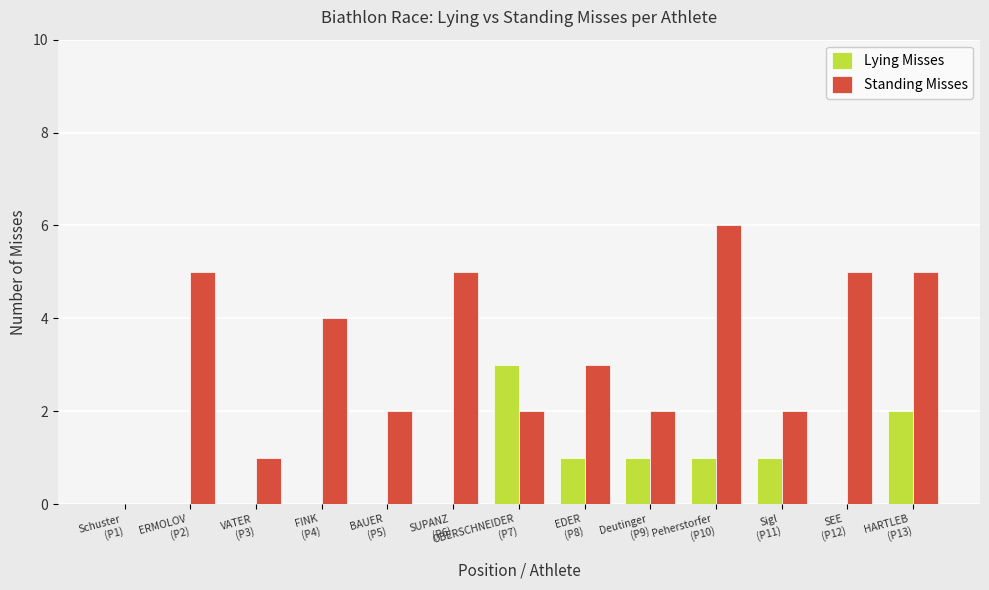

What is the sum of all Lying Misses values?

9